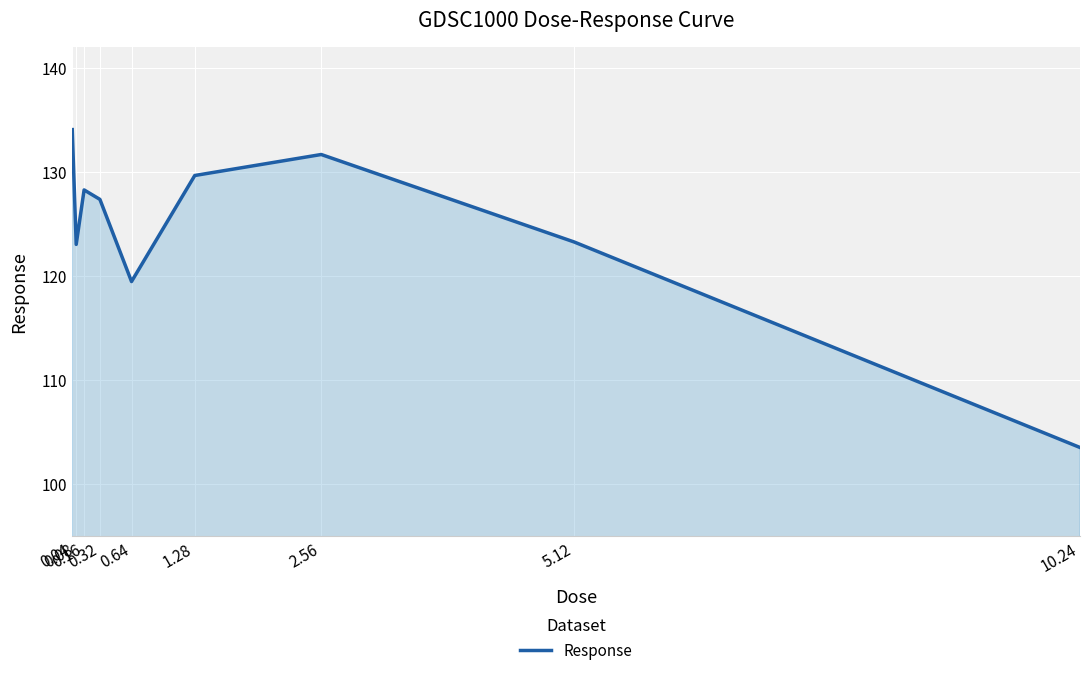

What is the ratio of the value at 1.28 to the value at 0.32?

1.0